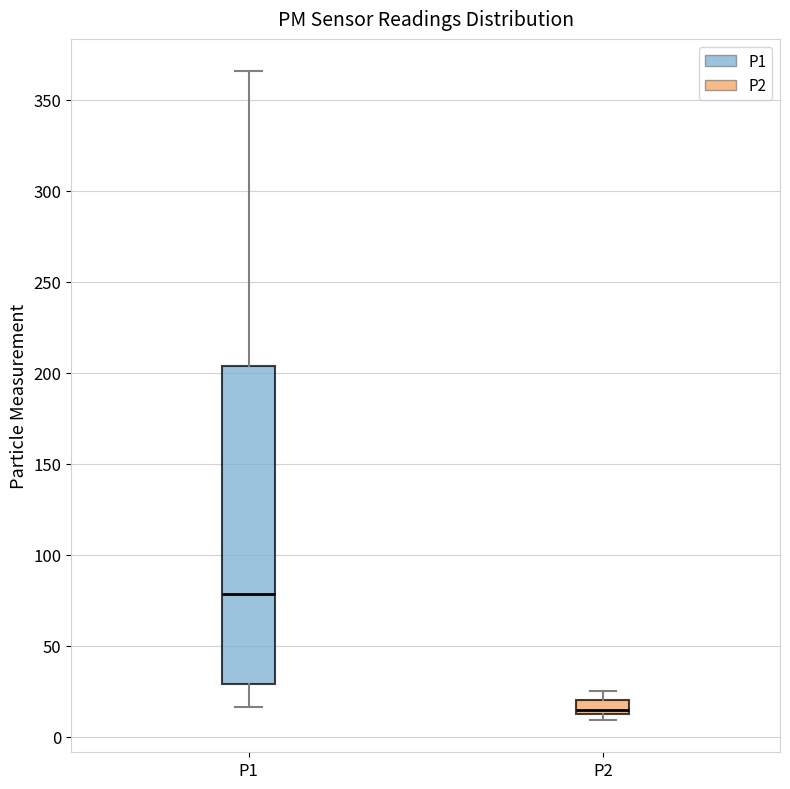

Where does the upper whisker of the box for P1 end on the y-axis? The values are not printed on the chart, so give them approximately, as read against the axis.

365